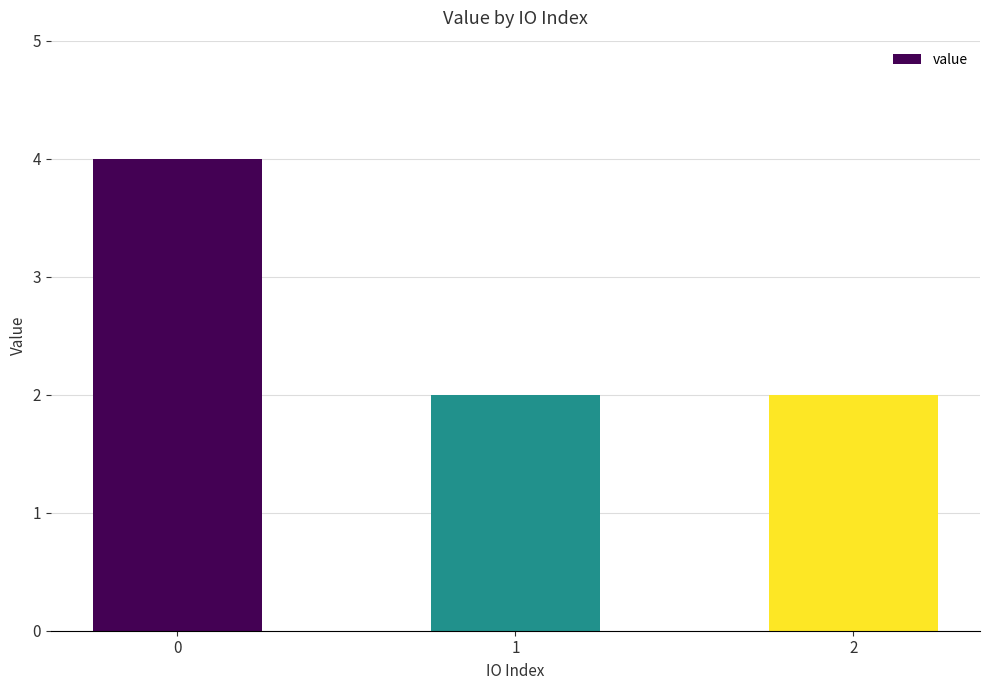

What is the smallest value displayed?

2.0